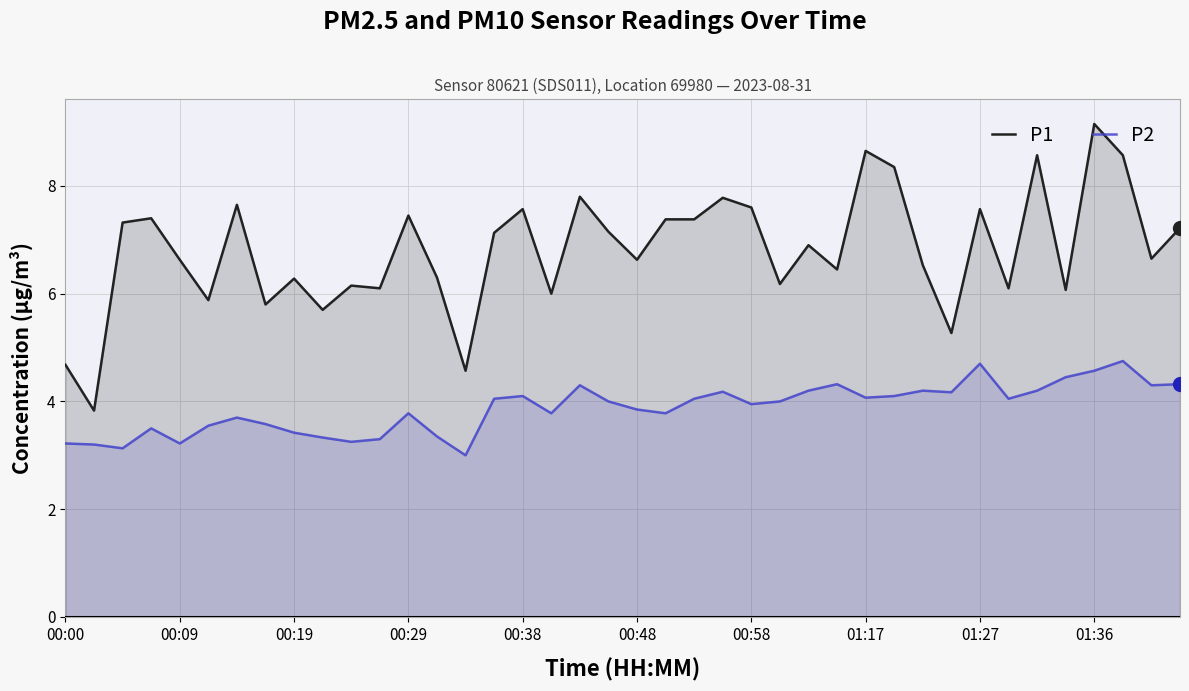

What is the value of the P2 point at the 24th from the left?

4.2